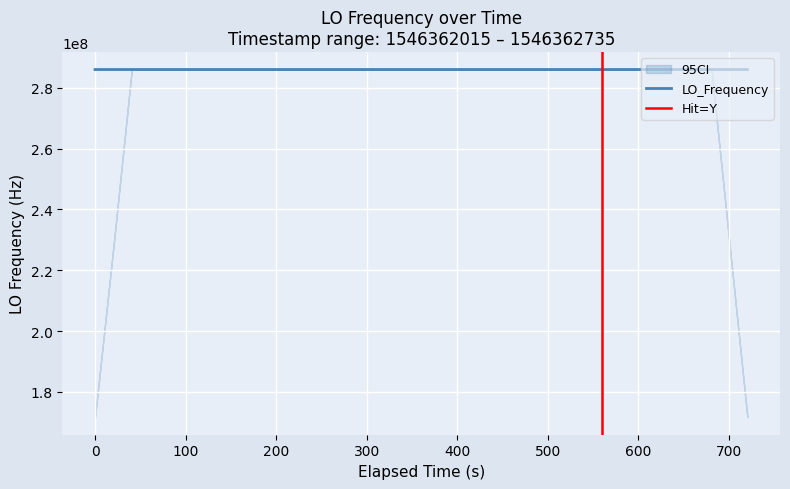

What is the lowest value of the LO_Frequency series?

286043187.8